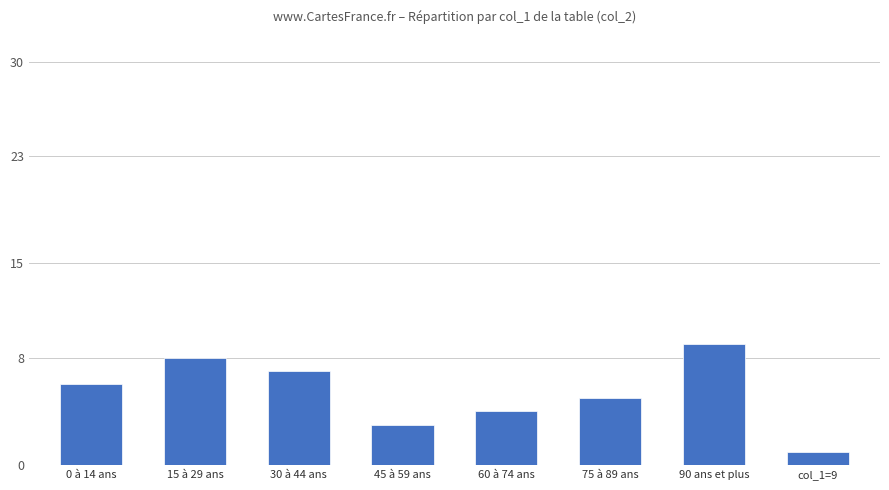

What is the sum of the values at 60 à 74 ans and 45 à 59 ans?

7